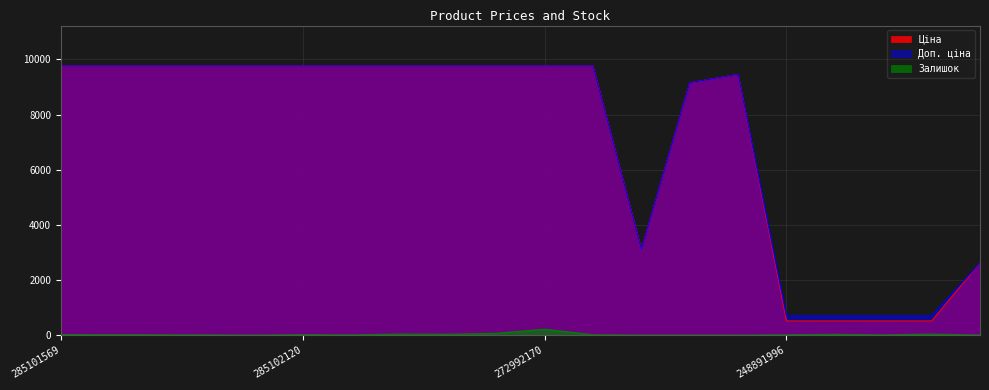

Which series has the largest total across all categories?

Доп. ціна